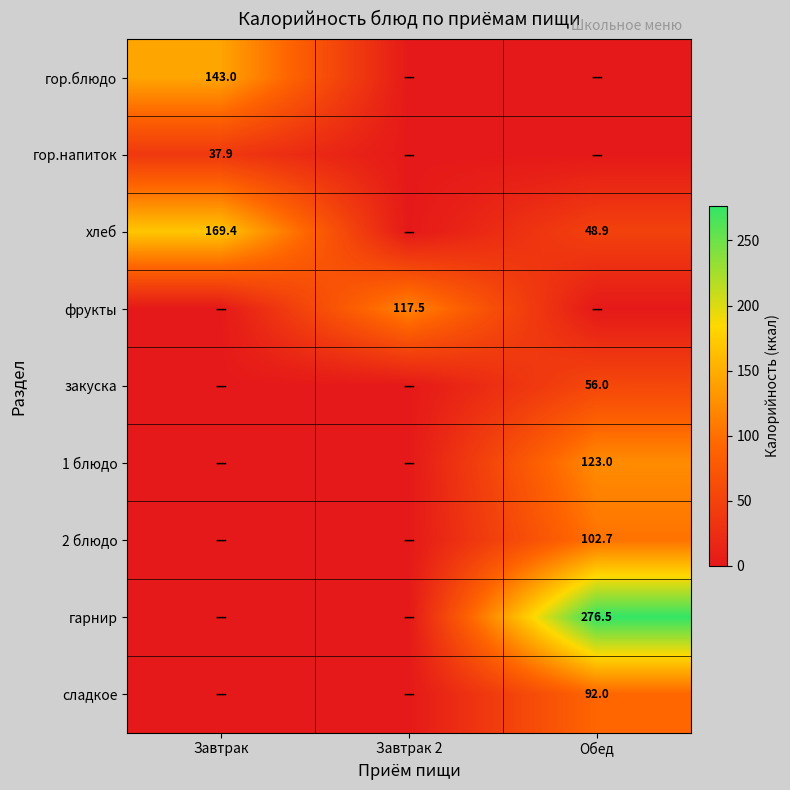

At how many categories does at least one series exceed 122?

2